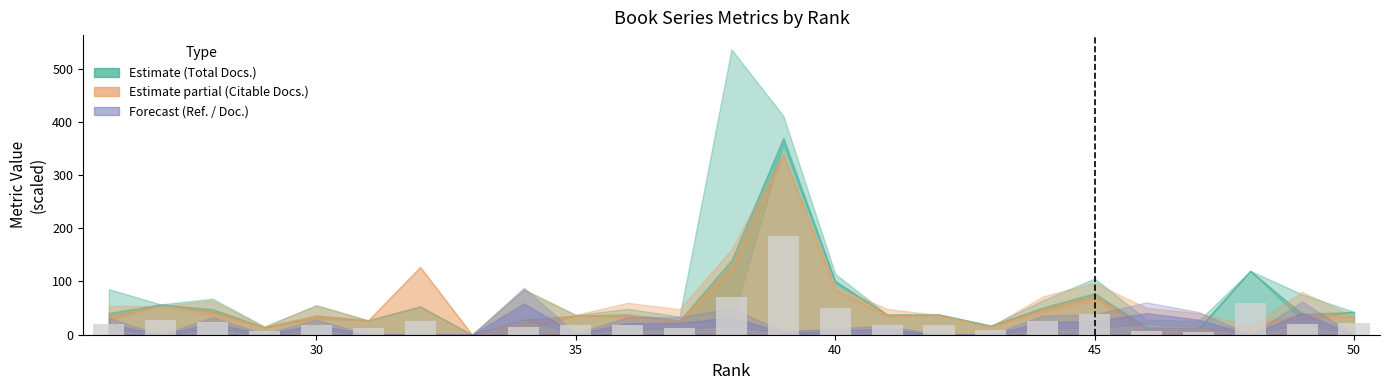

What is the maximum value shown in the chart?

185.0